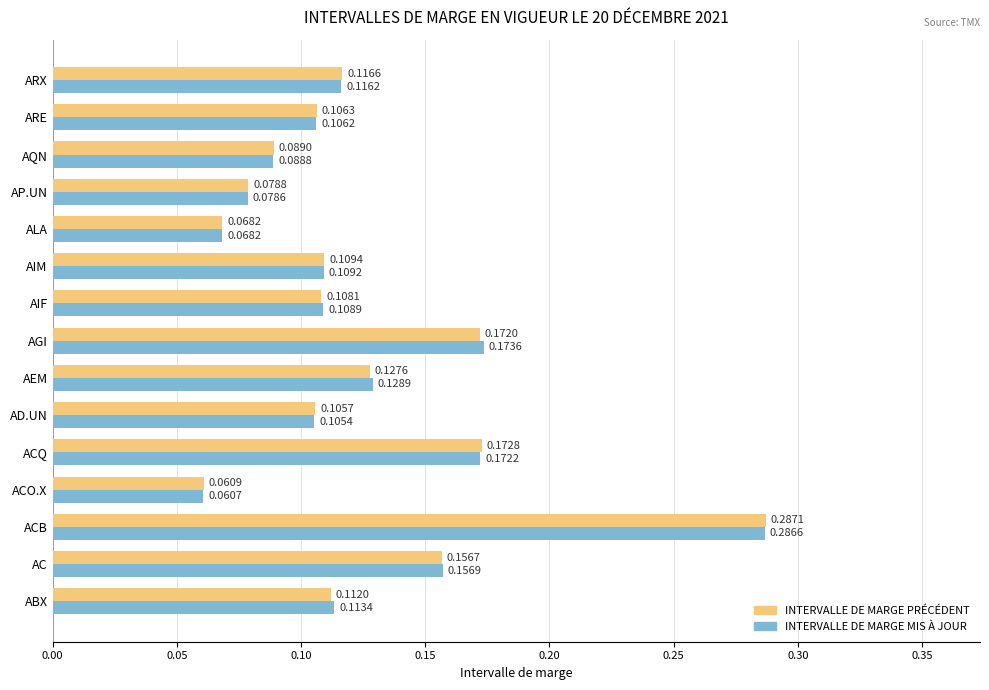

At which label is INTERVALLE DE MARGE MIS À JOUR closest to 0?

ACO.X